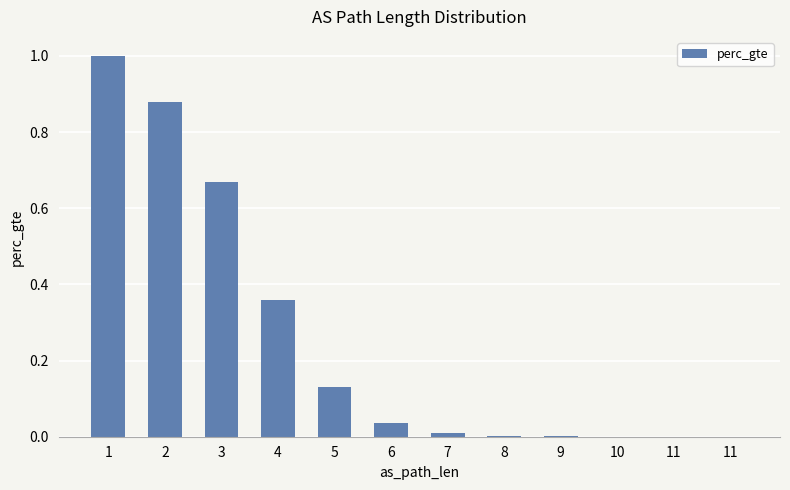

Rank the categories by value from lowest to highest.

11, 11, 10, 9, 8, 7, 6, 5, 4, 3, 2, 1